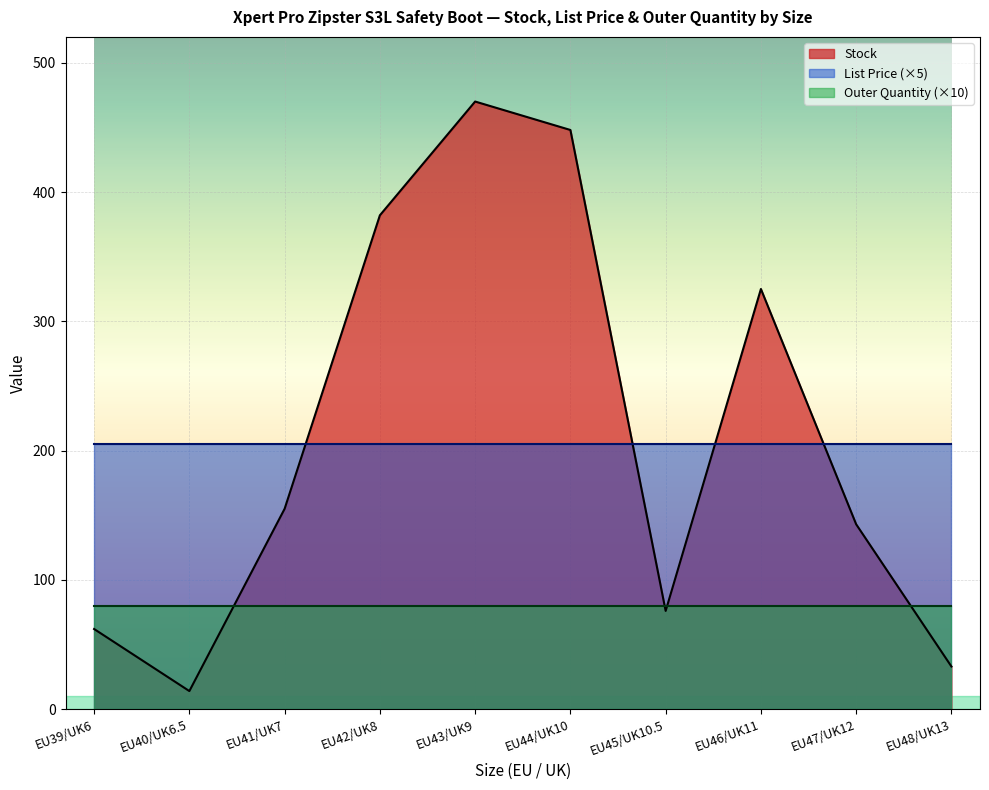

Is the value of List Price at EU41/UK7 greater than the value of Outer Quantity at EU41/UK7?

Yes